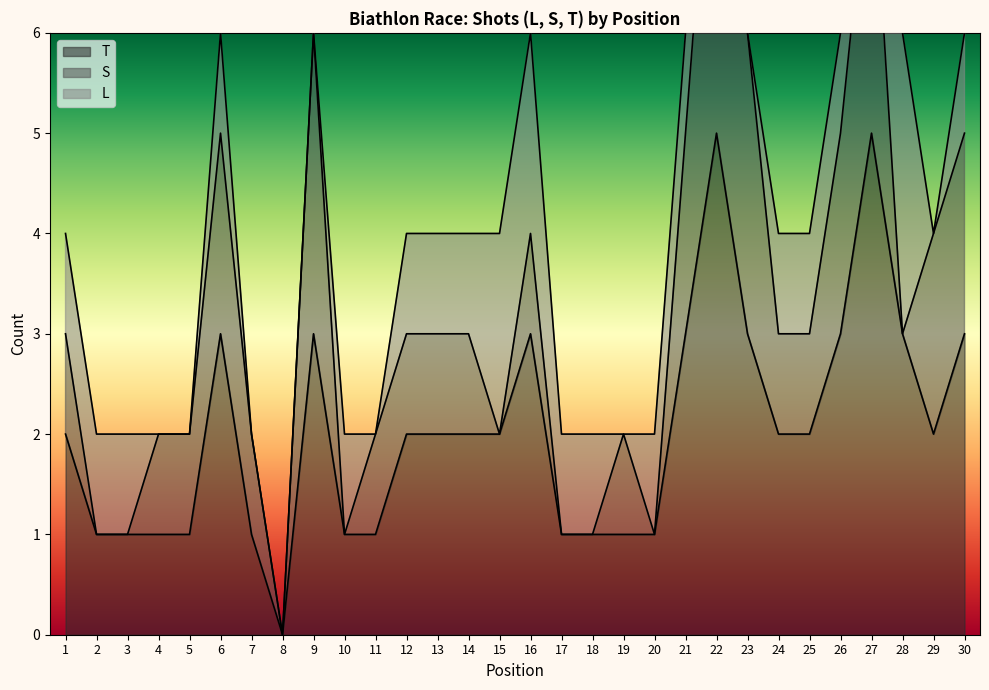

True or false: T and S intersect in this chart.

False